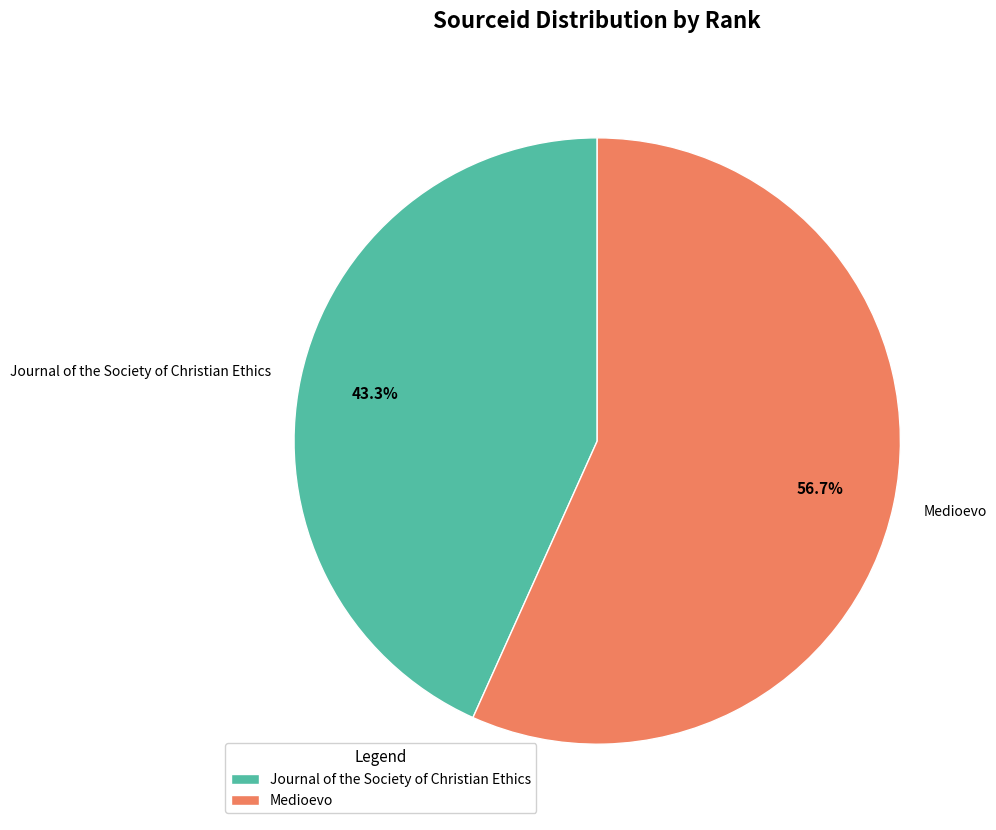

To the nearest percent, what portion does Medioevo represent?

57%